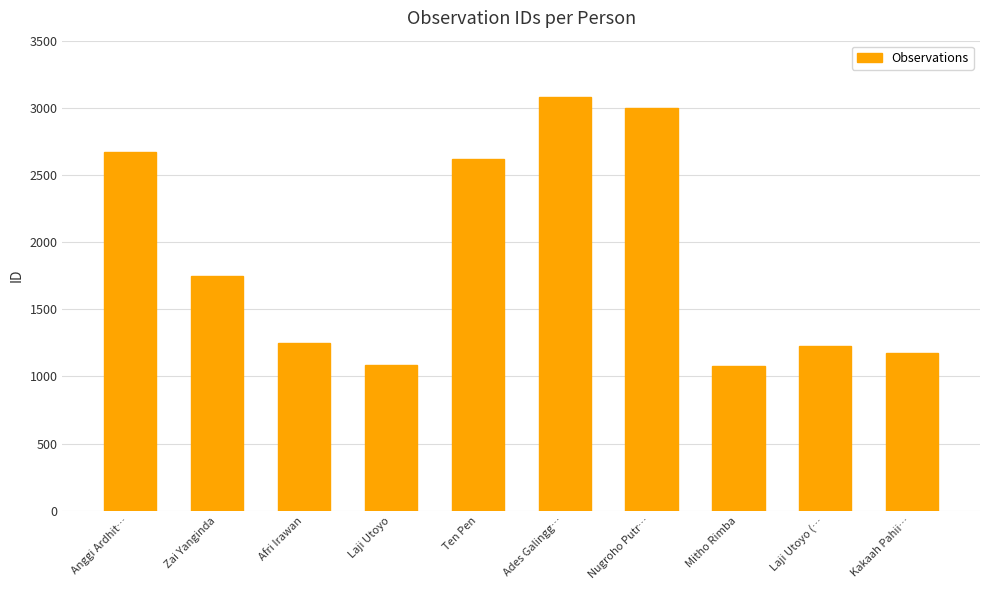

What is the difference between the second highest and minimum values?

1918